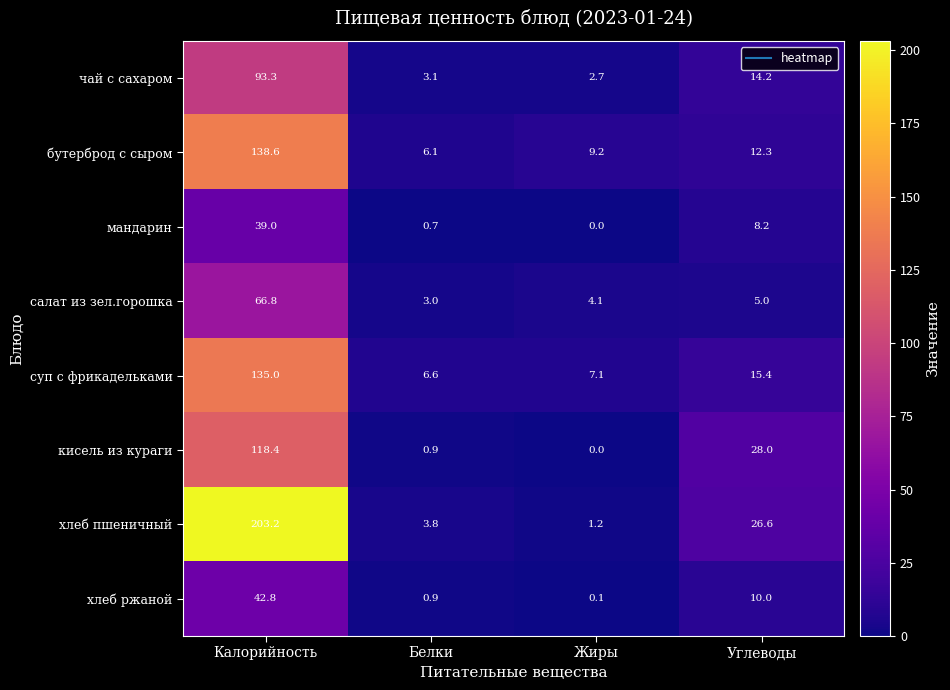

Which series has the largest range (max minus min)?

хлеб пшеничный